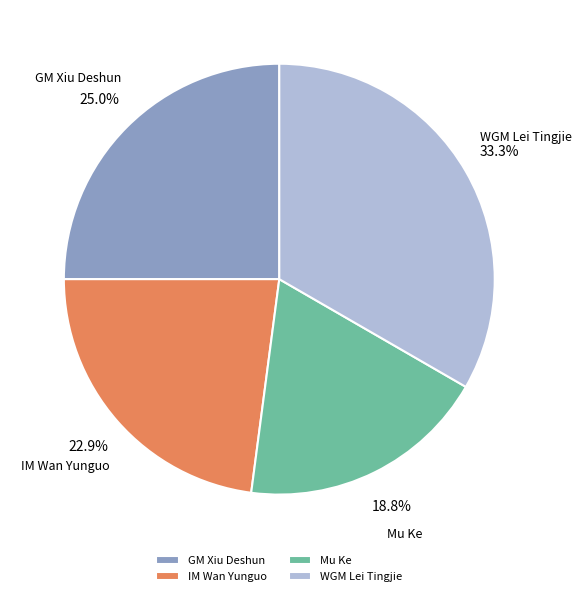

What percentage do WGM Lei Tingjie and GM Xiu Deshun together represent?

58.3%